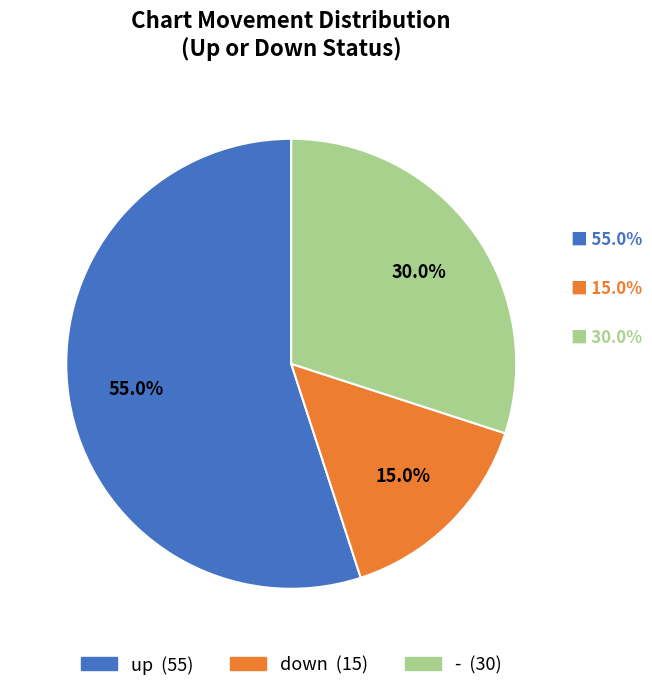

Which has a higher value, down or -?

-